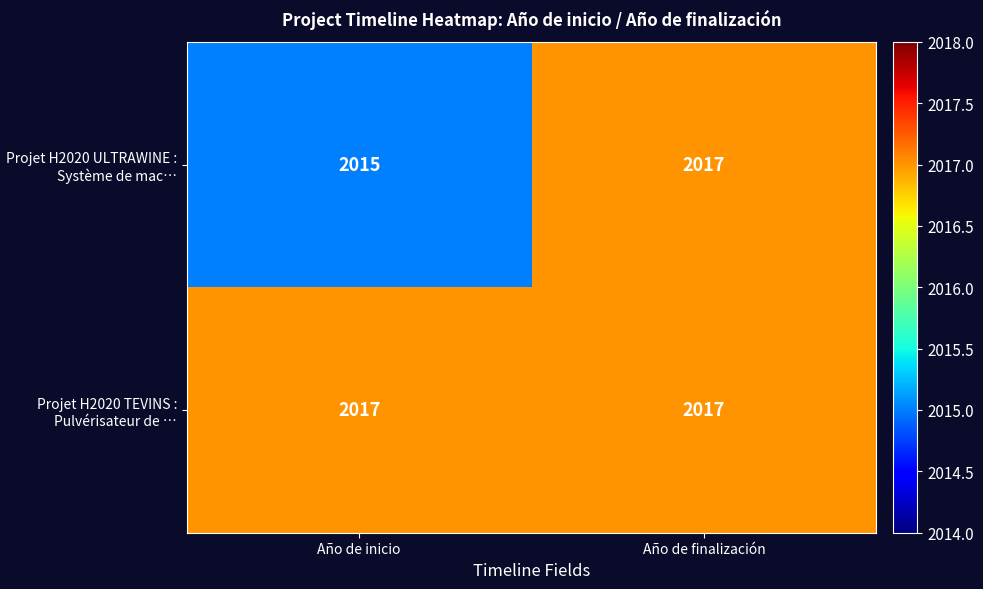

Count the number of categories in the chart.

2